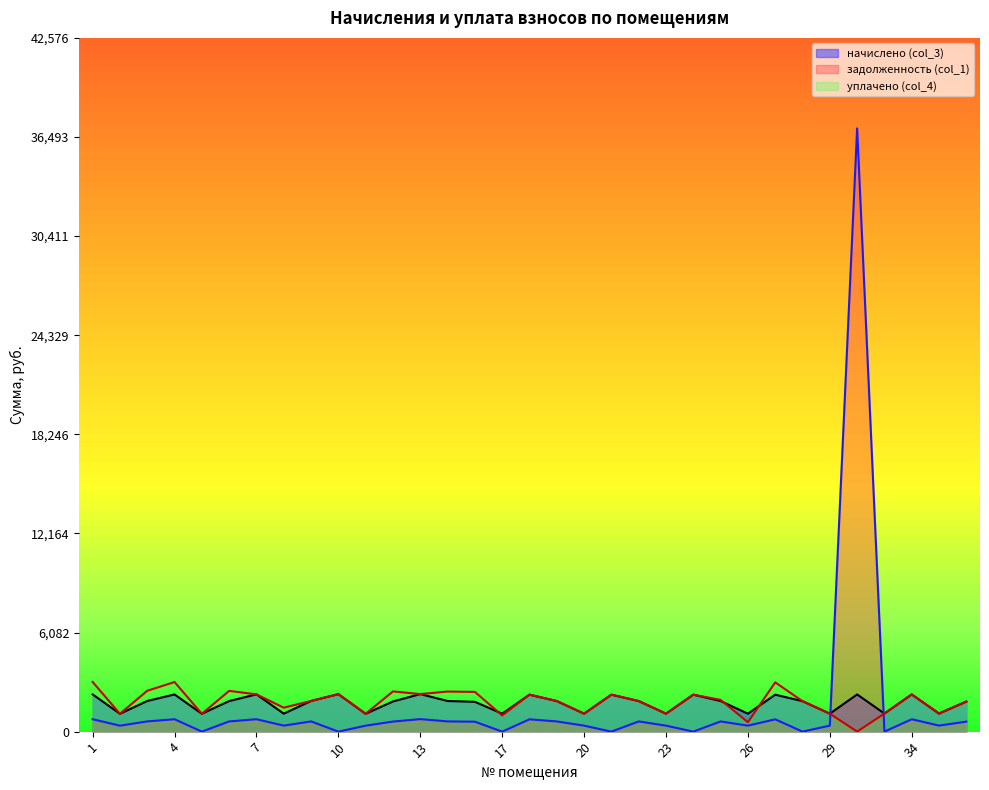

Which series changed the most between 1 and 36?

уплачено (col_4)